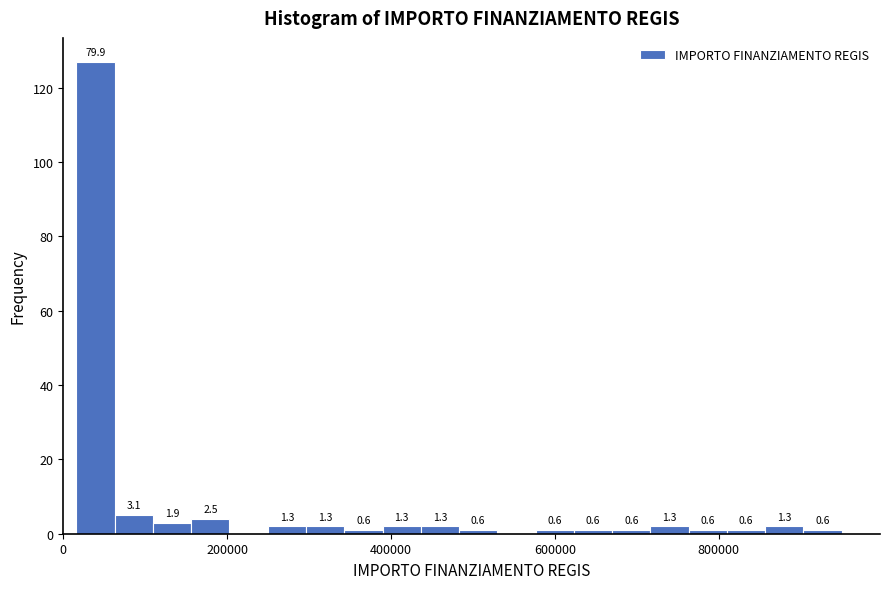

Around what value on the x-axis is the tallest bar? Give the approximate position of its centre, as read against the axis.

40000